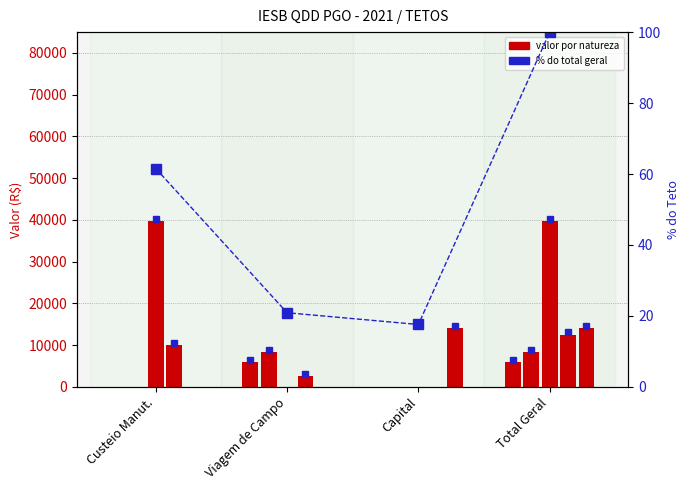

What is the difference between the maximum and second lowest values in the LOCACAO DE MAO-DE-OBRA series?

10000.0